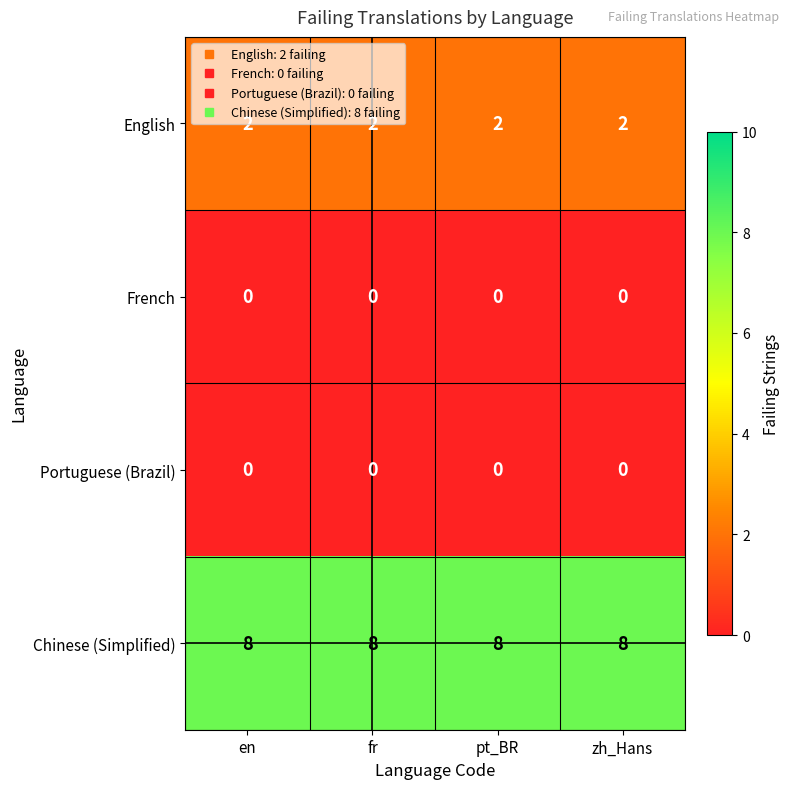

What is the difference between the highest and lowest values at en?

8